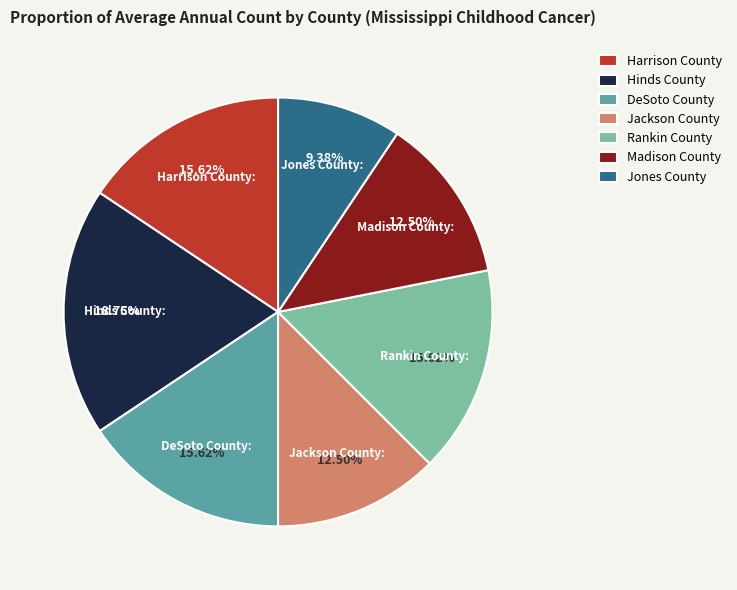

Does Hinds County represent more than half of the total?

No